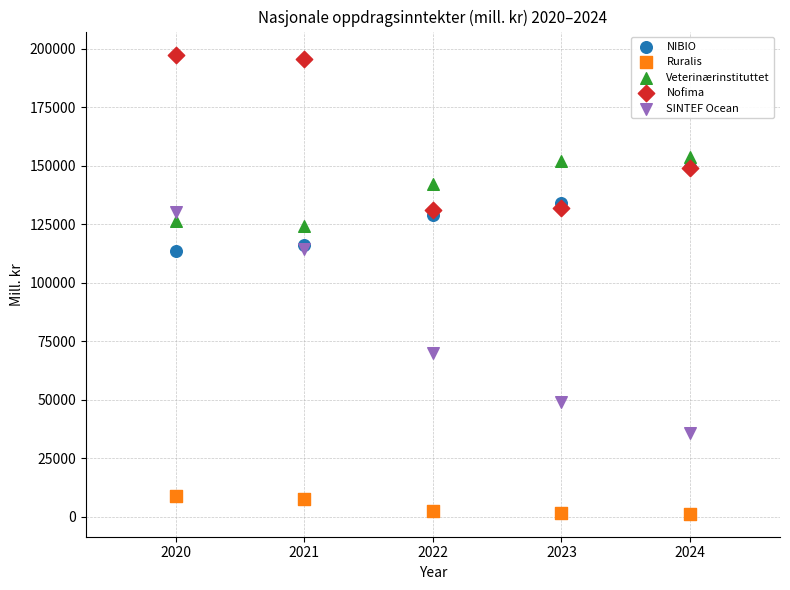

Which series reaches the minimum Y coordinate?

Ruralis